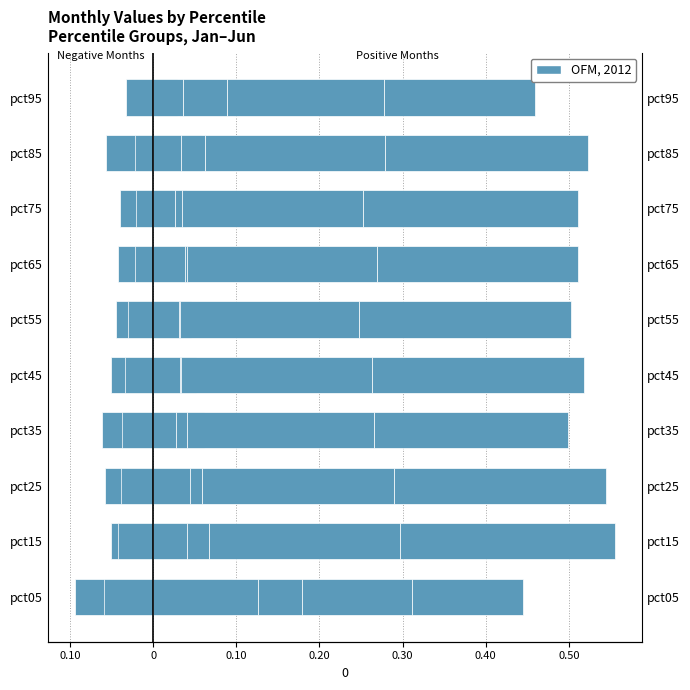

Count the Jan values in the range 0 to 1.

10